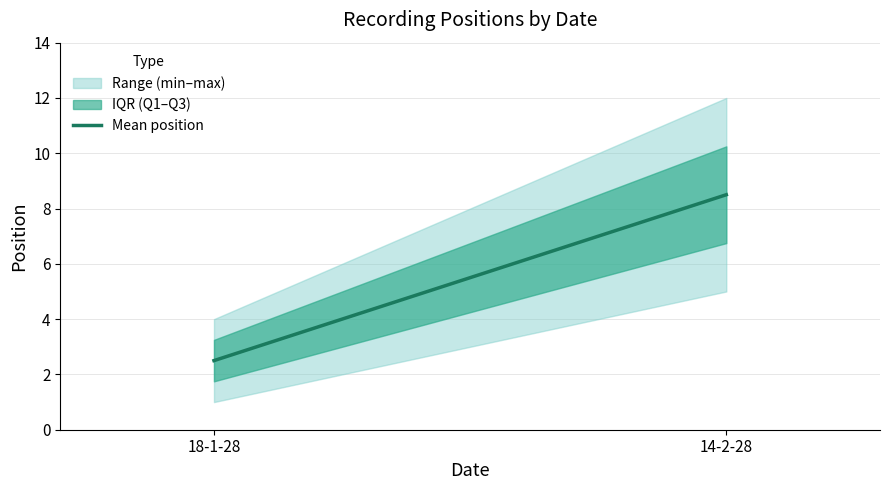

What is the change in value from 18-1-28 to 14-2-28?

+6.0